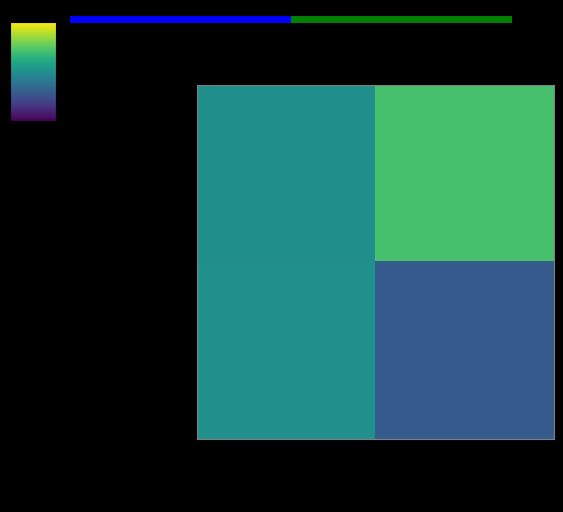

Read the d0da4d322ba92bbba613… value at io_index, to the nearest 5.

-250